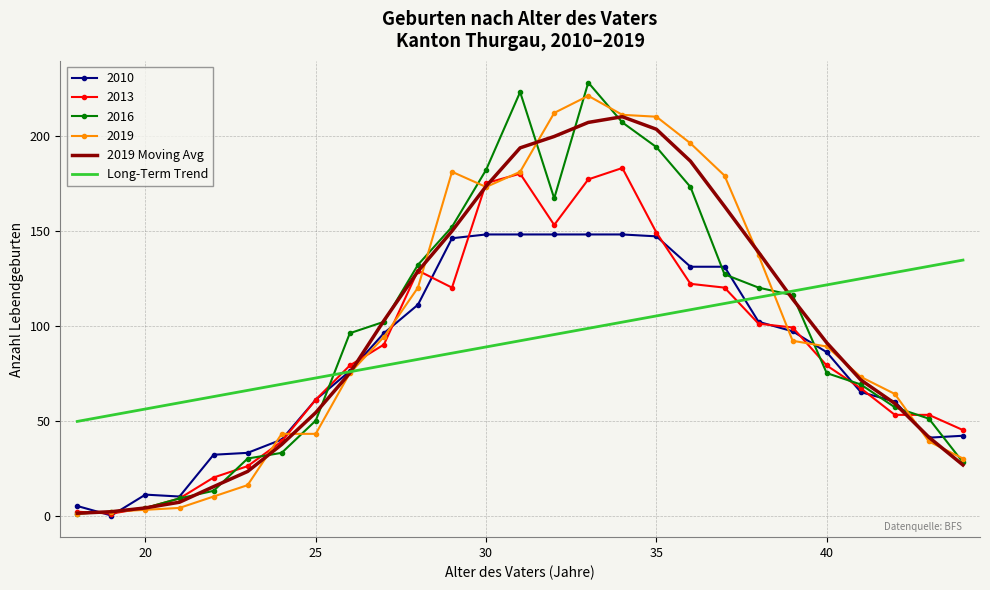

What is the highest value of the 2013 series?

183.0